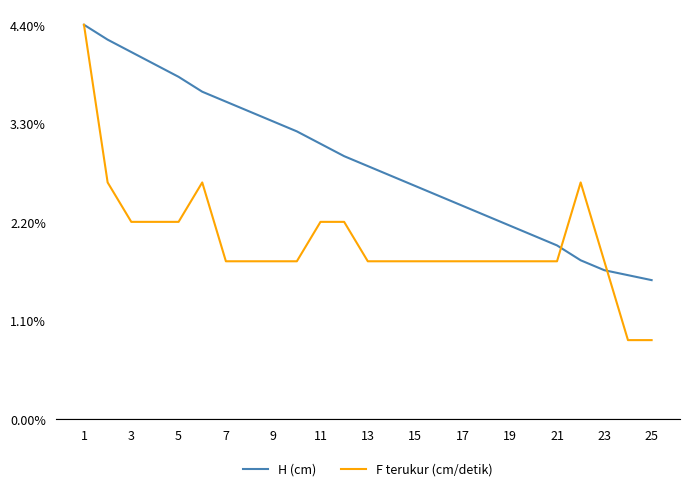

Does the chart have visible grid lines?

No